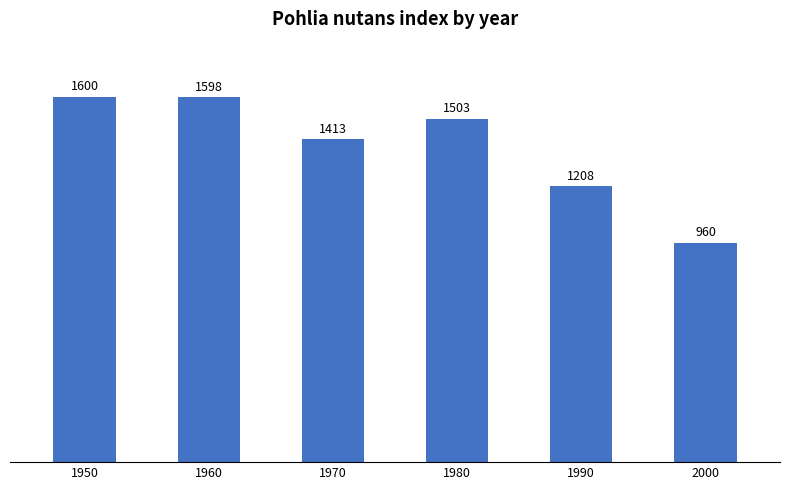

What is the change in value from 1980 to 2000?

-543